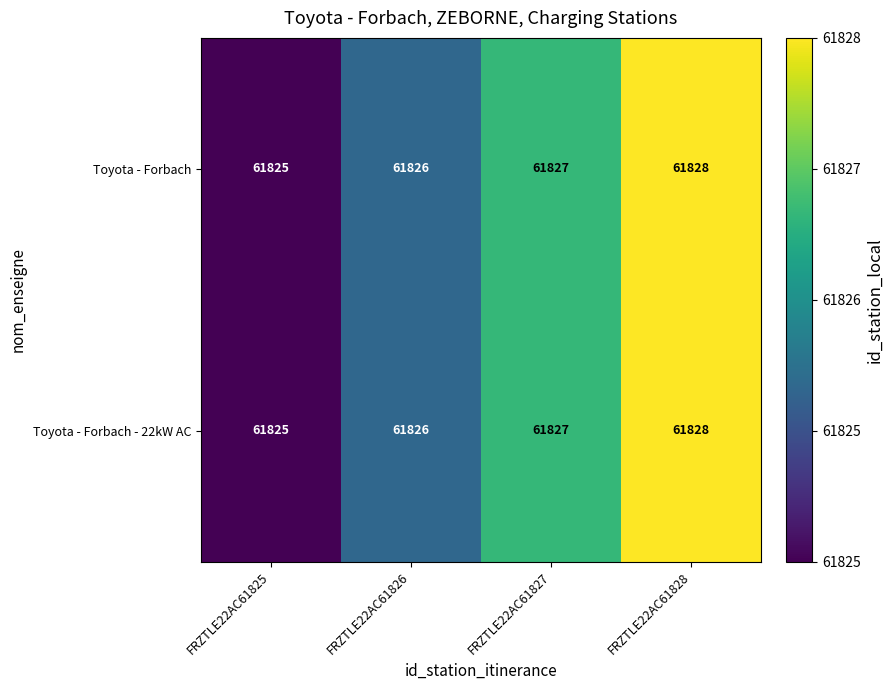

The Toyota - Forbach - 22kW AC series shows 105679 at FRZTLE22AC61825. True or false?

False